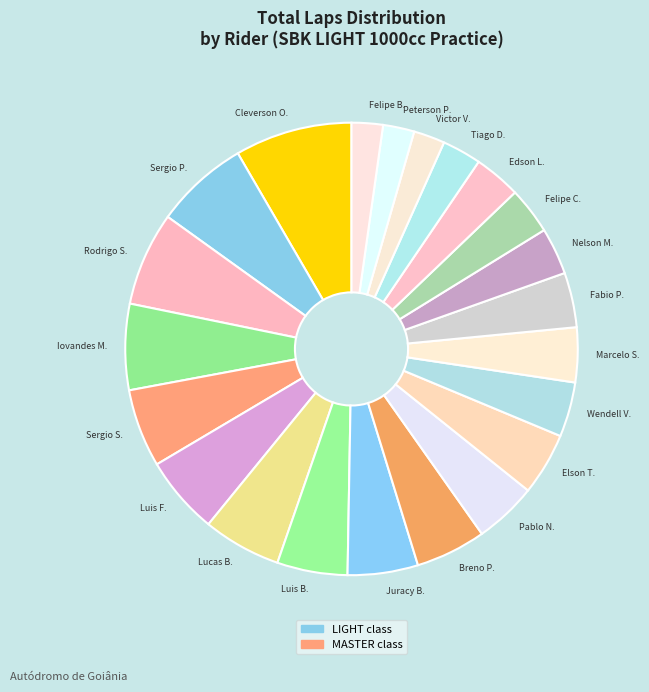

How many segments does this pie chart have?

22